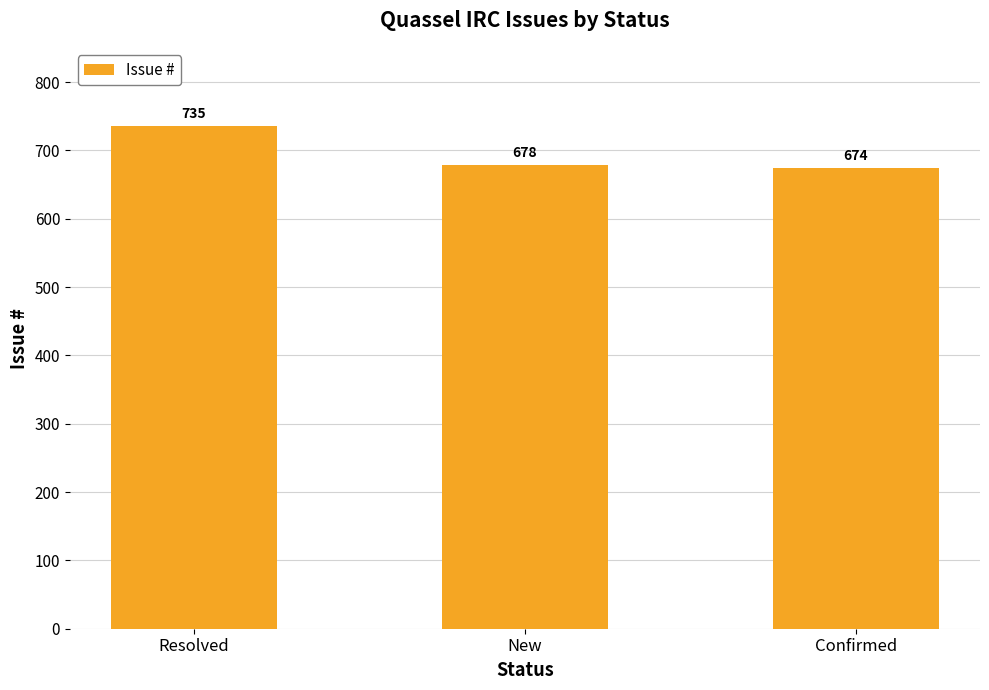

Is it true that the value at New is 436?

False